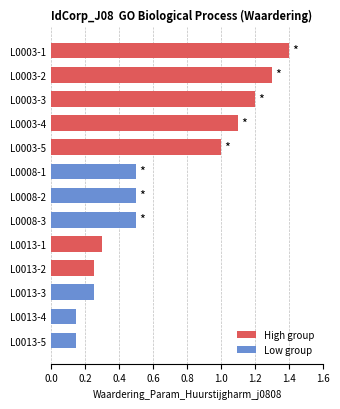

What position from the top is L0013-4?

12